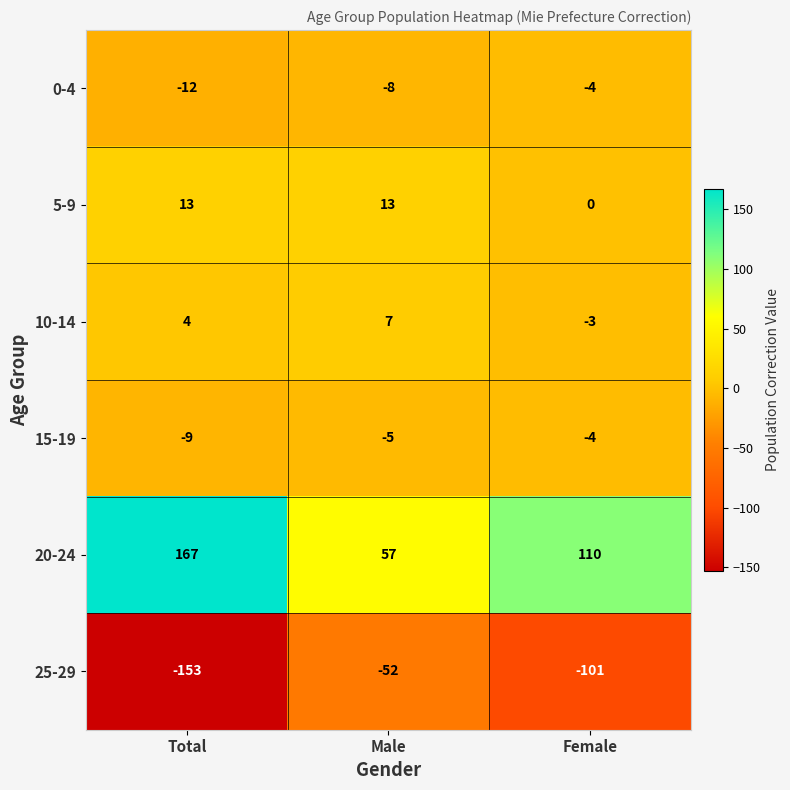

Which series has the widest spread of values?

20-24